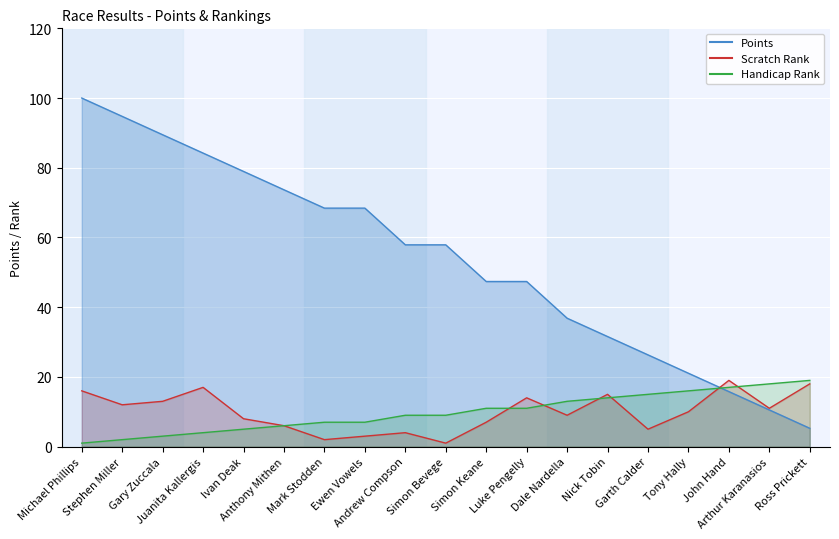

At which category is the sum across all series the highest?

Michael Phillips